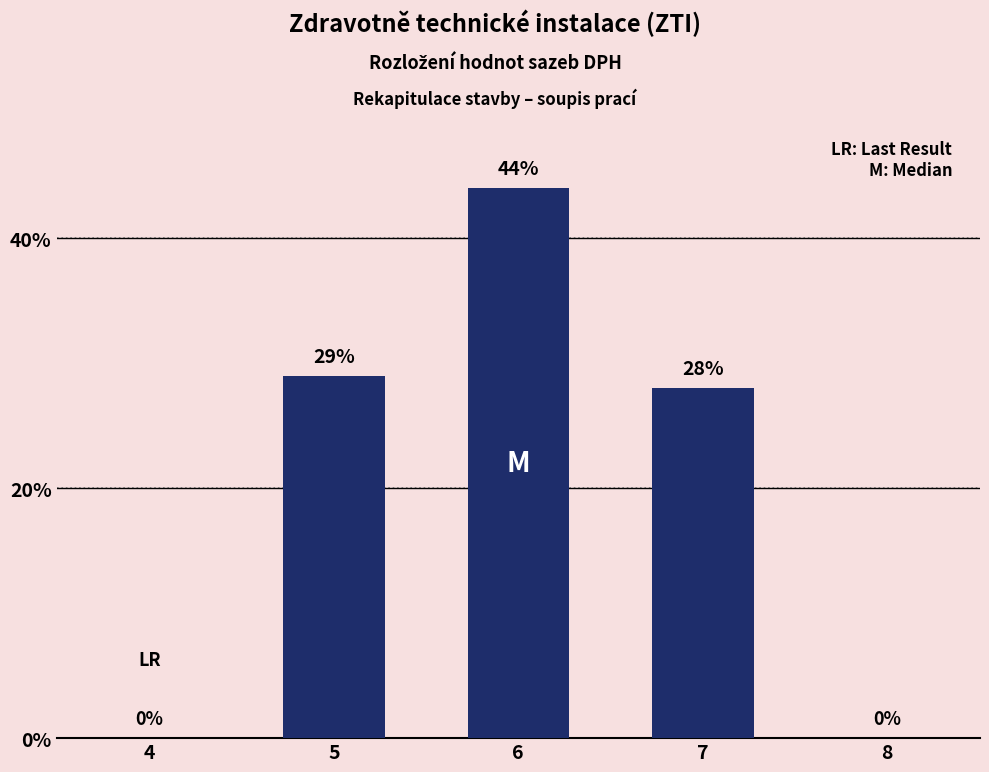

The value at 4 is 0. True or false?

True